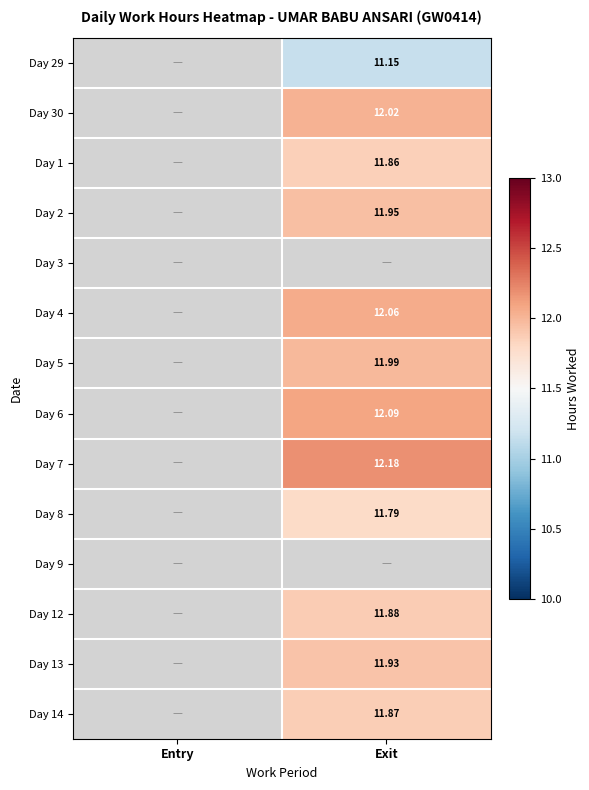

Is the value of Day 30 at Exit greater than the value of Day 7 at Exit?

No